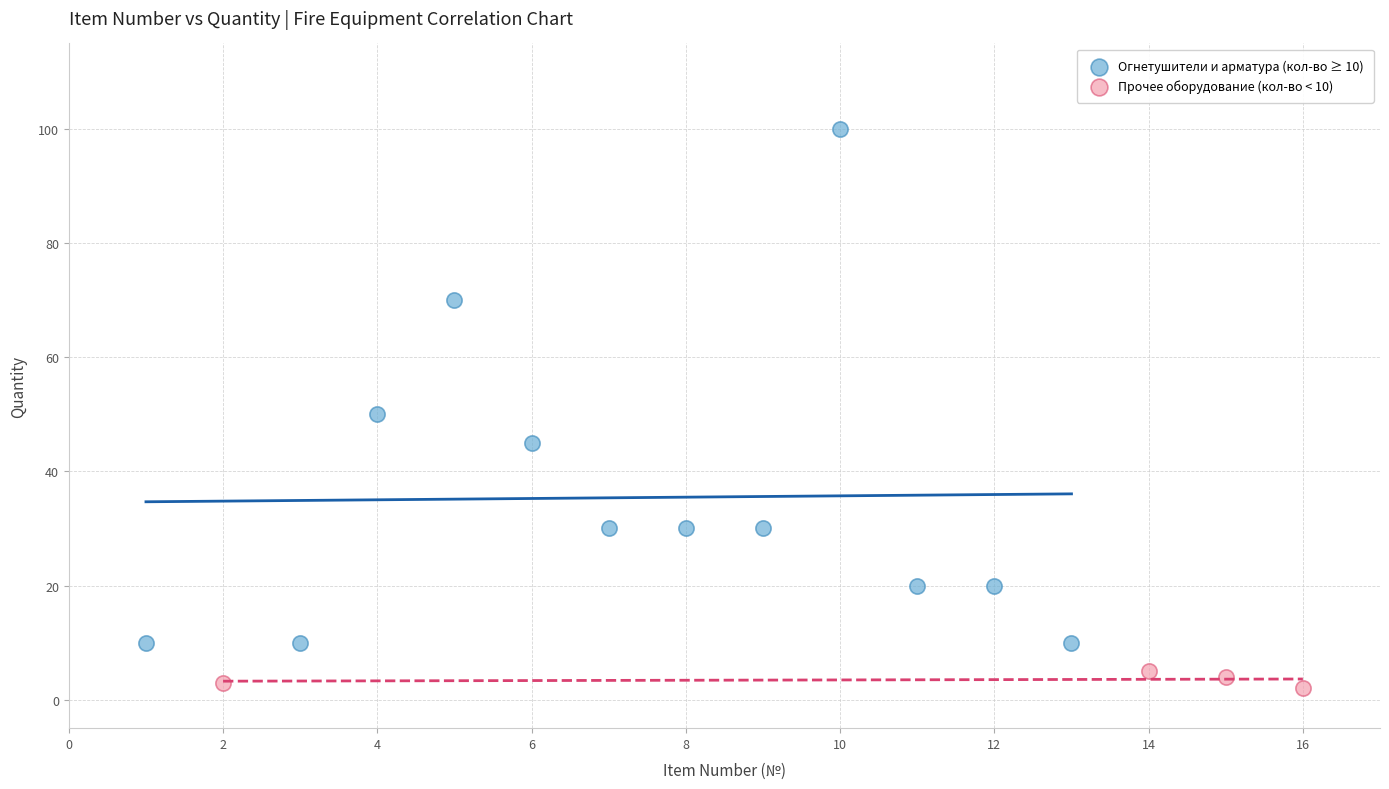

Which series has the widest spread of Y values?

Огнетушители и арматура (кол-во ≥ 10)